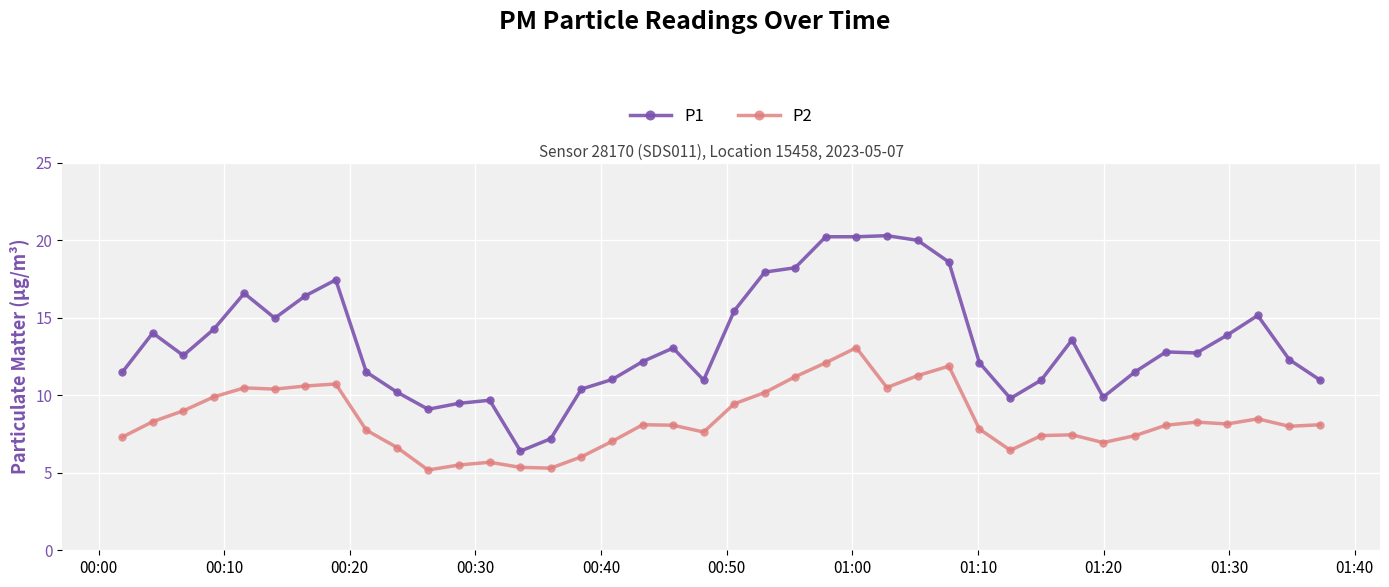

Which series has the widest spread of values?

P1